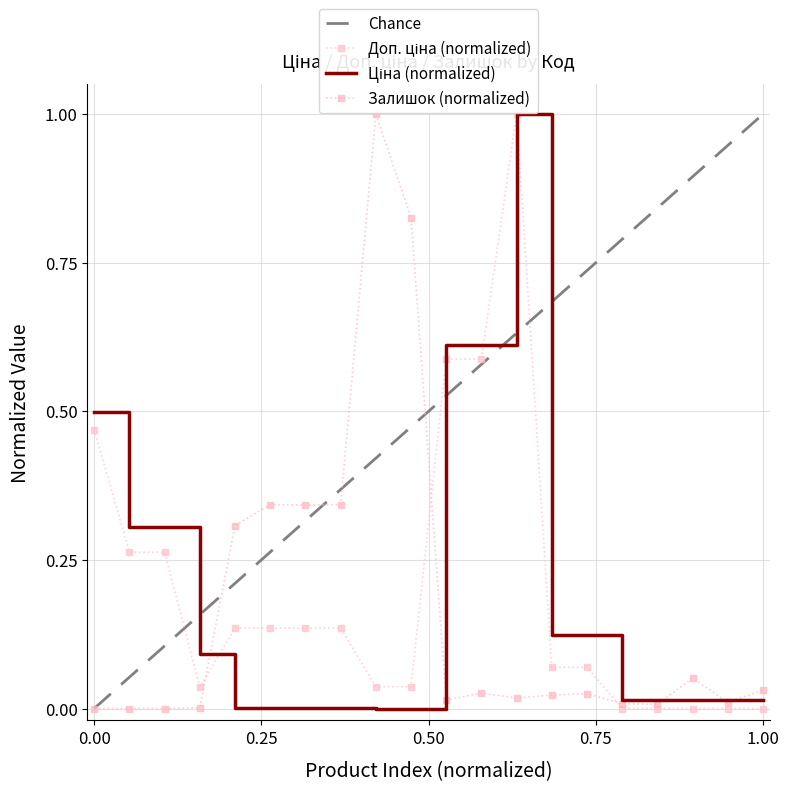

The Ціна series shows 0.0 at 283291856. True or false?

False